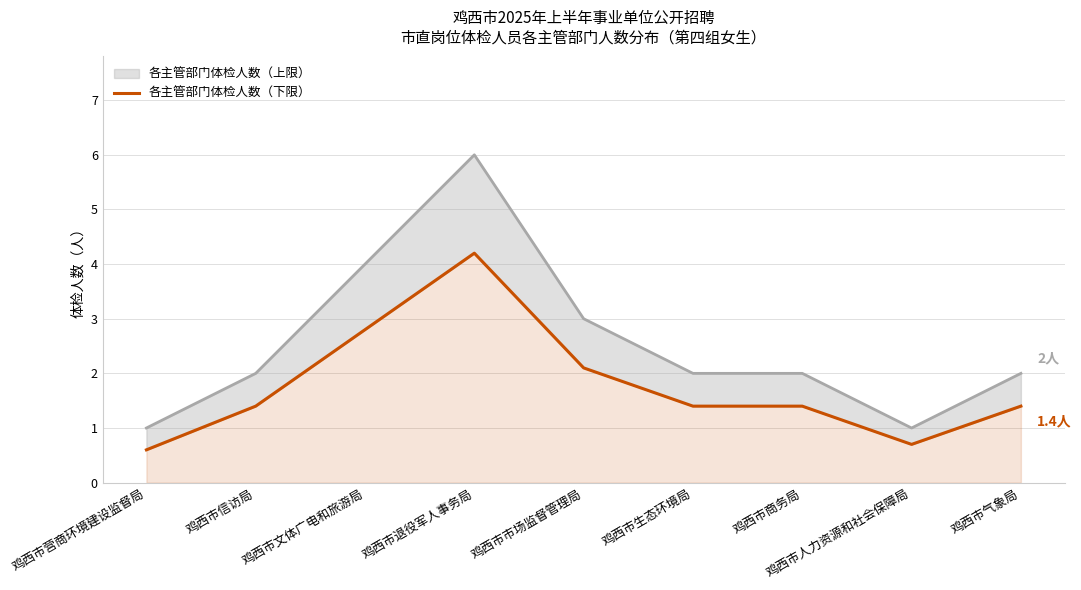

What is the smallest value displayed?

0.6